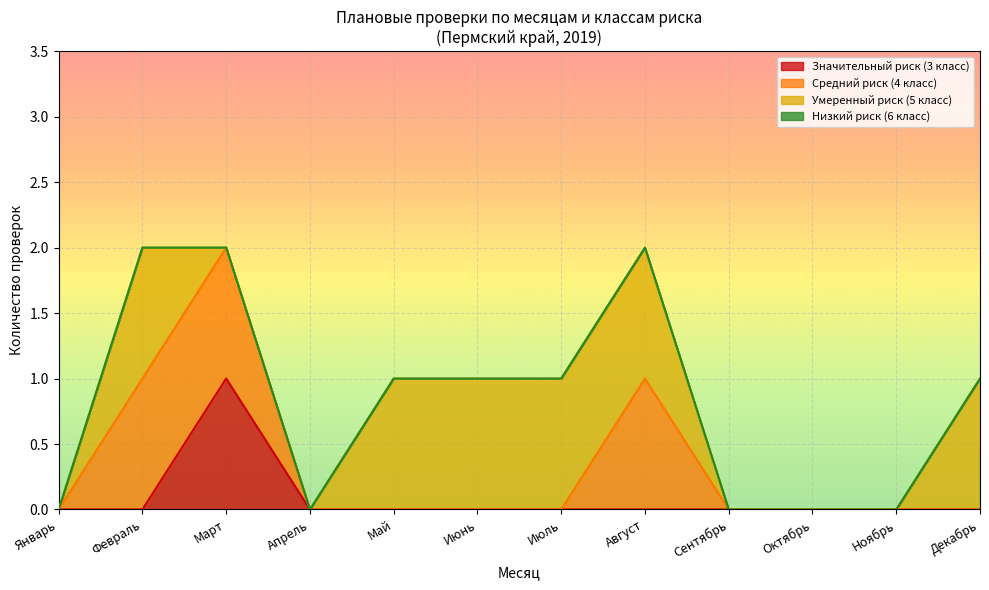

How many lines are shown in the chart?

4